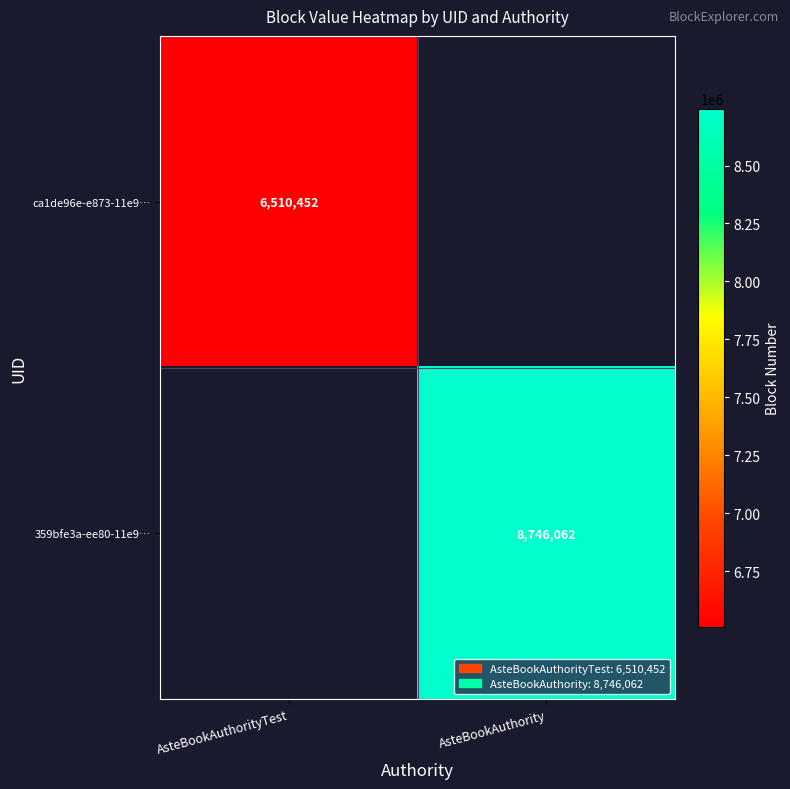

The value of 359bfe3a-ee80-11e9… at AsteBookAuthority is 12336059. True or false?

False